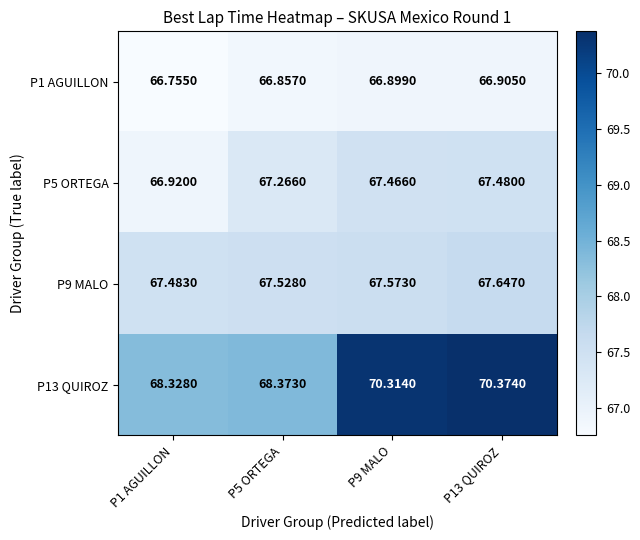

Is the value of P9 MALO at P5 ORTEGA greater than the value of P5 ORTEGA at P1 AGUILLON?

Yes